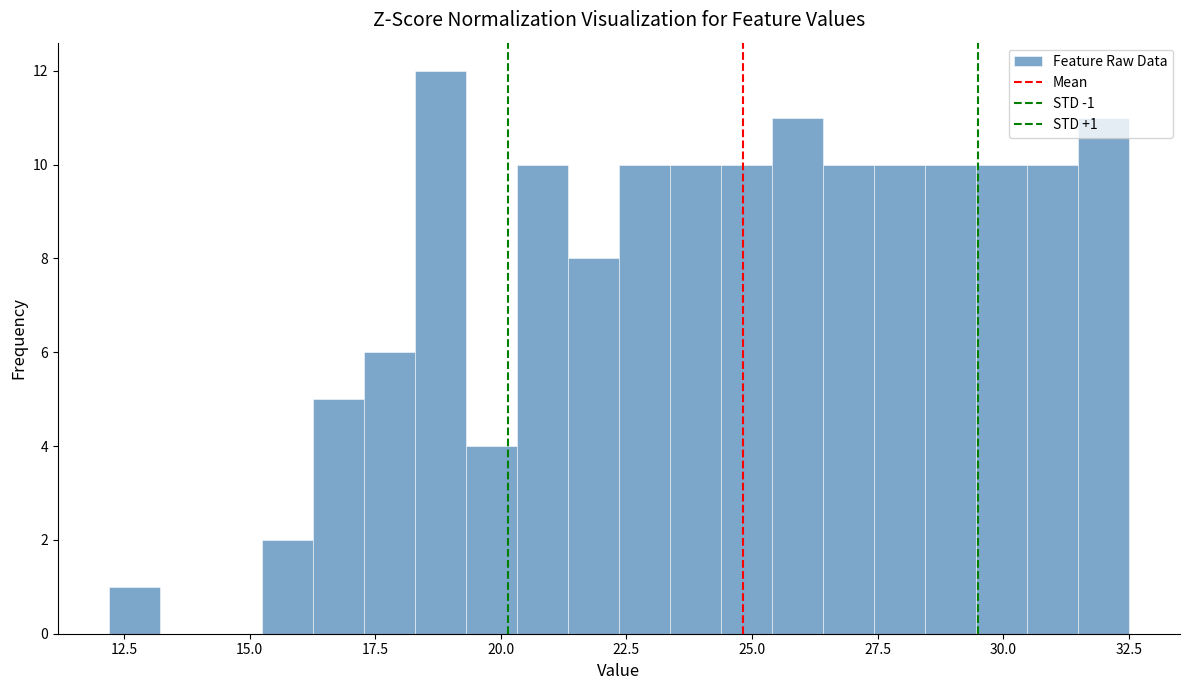

Around what value on the x-axis is the tallest bar? Give the approximate position of its centre, as read against the axis.

19.0